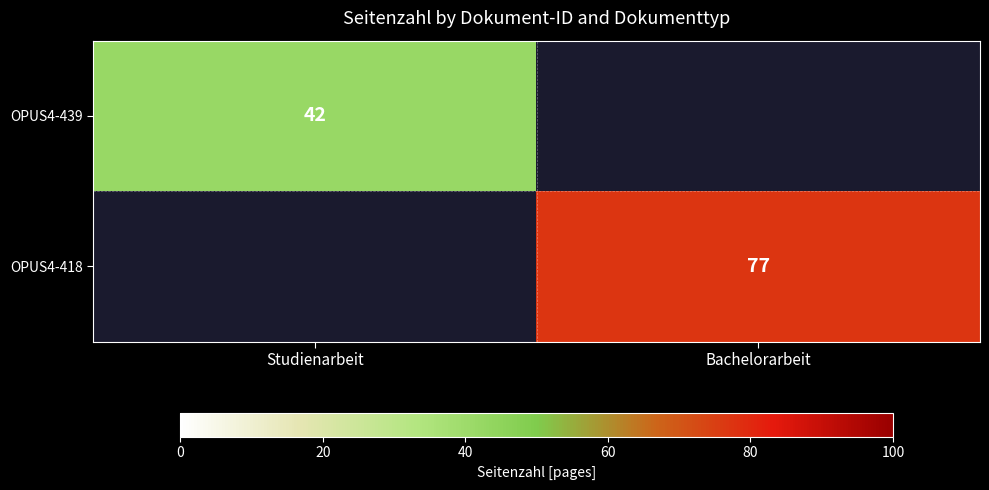

At which category is the sum across all series the highest?

Bachelorarbeit